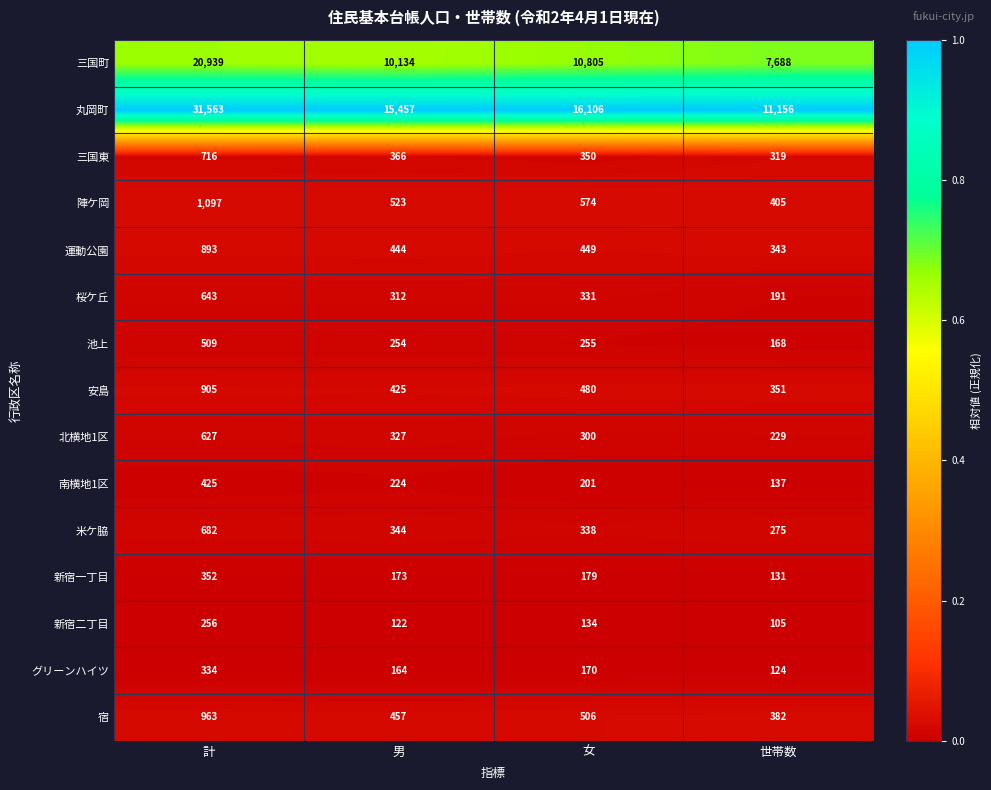

True or false: 新宿一丁目 has a value of 78 at 計.

False